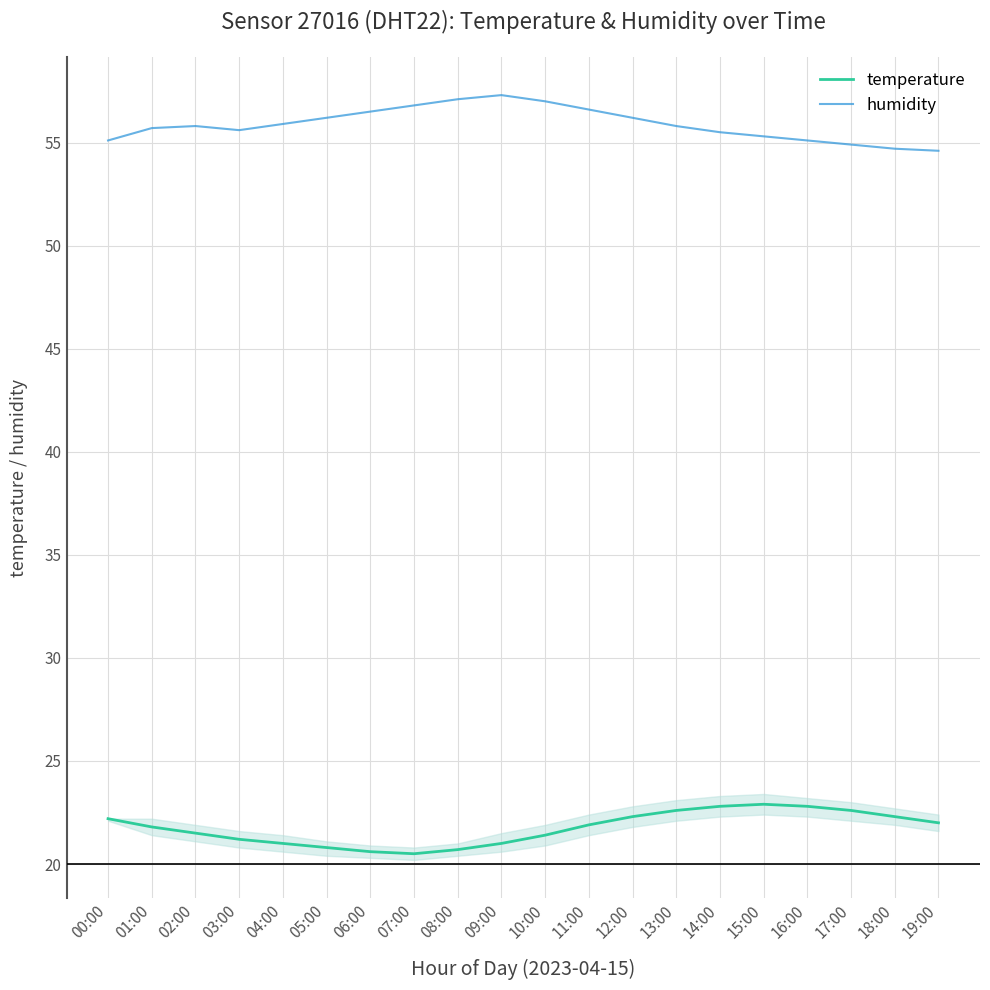

Is the value of temperature at 10:00 greater than the value of humidity at 16:00?

No